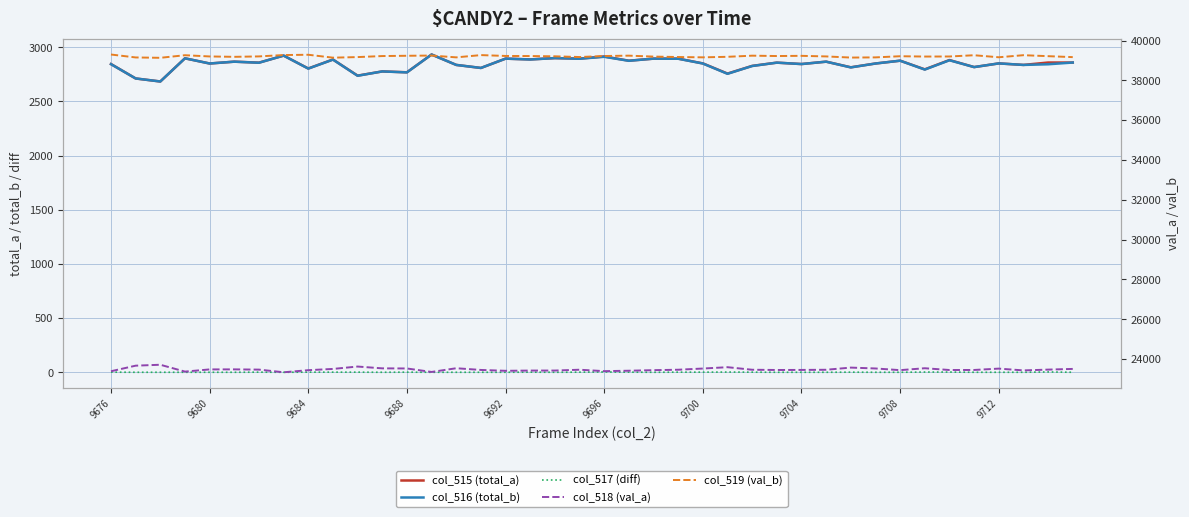

True or false: col_516 (total_b) and col_517 (diff) cross at least once.

False